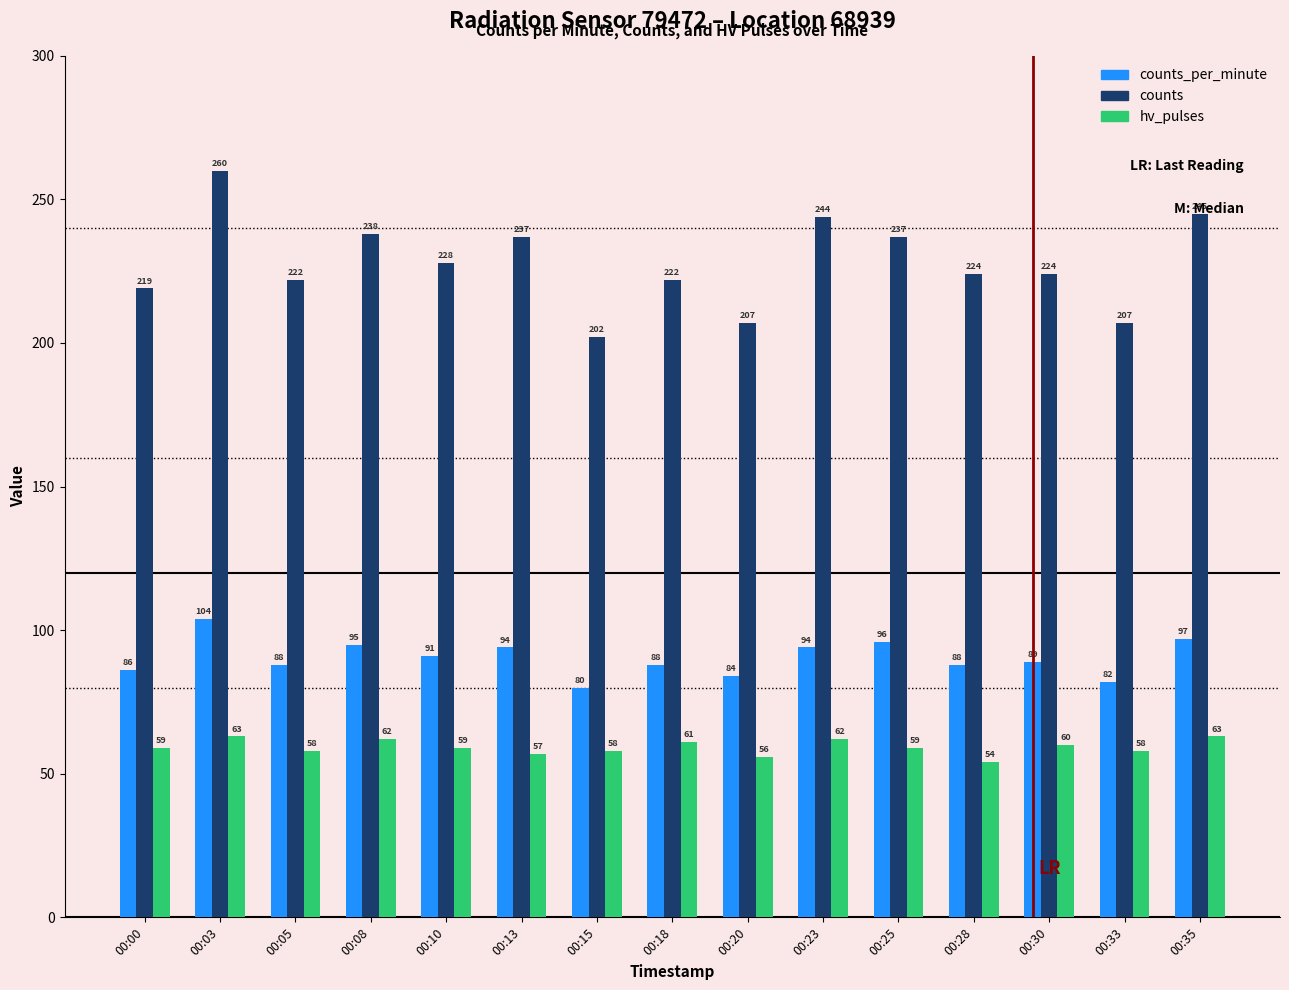

List the series in order of their overall mean, highest first.

counts, counts_per_minute, hv_pulses